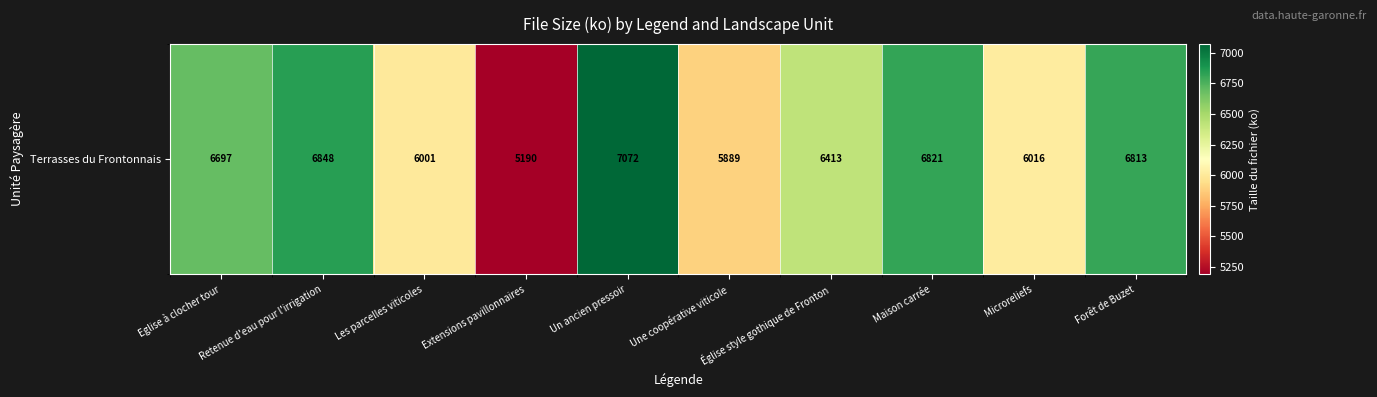

What is the ratio of the value at Eglise à clocher tour to the value at Forêt de Buzet?

1.0